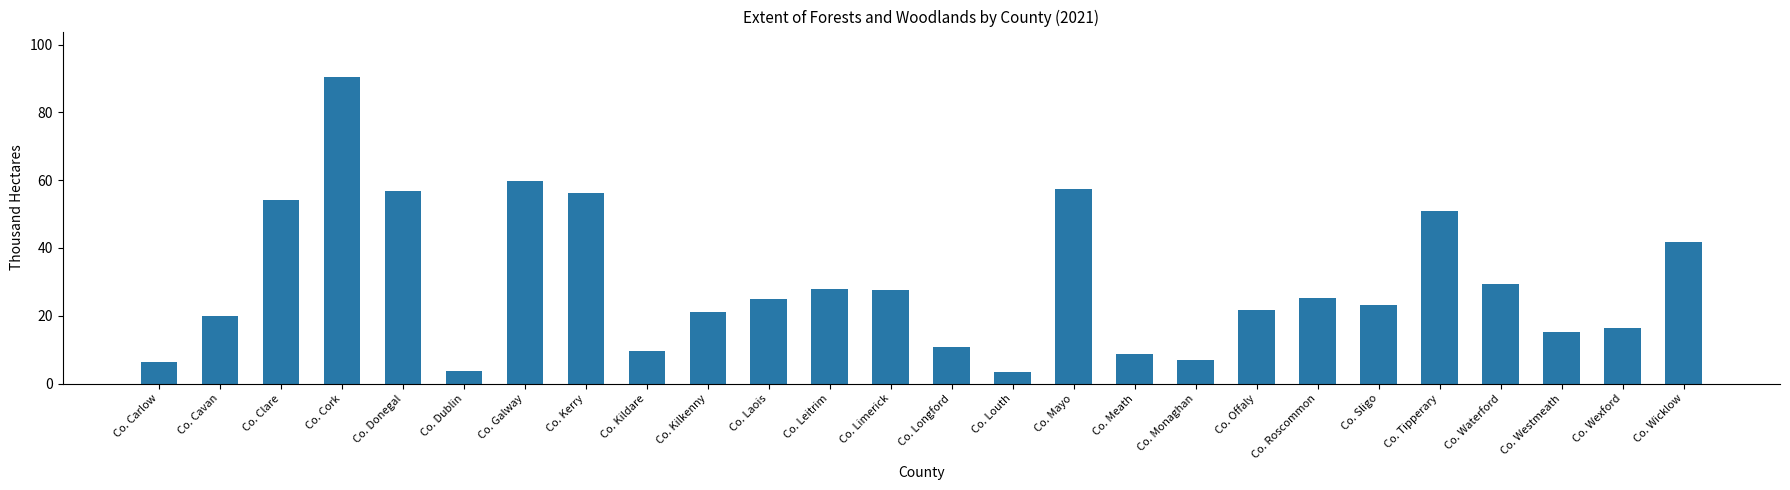

What is the greatest value displayed?

90.3